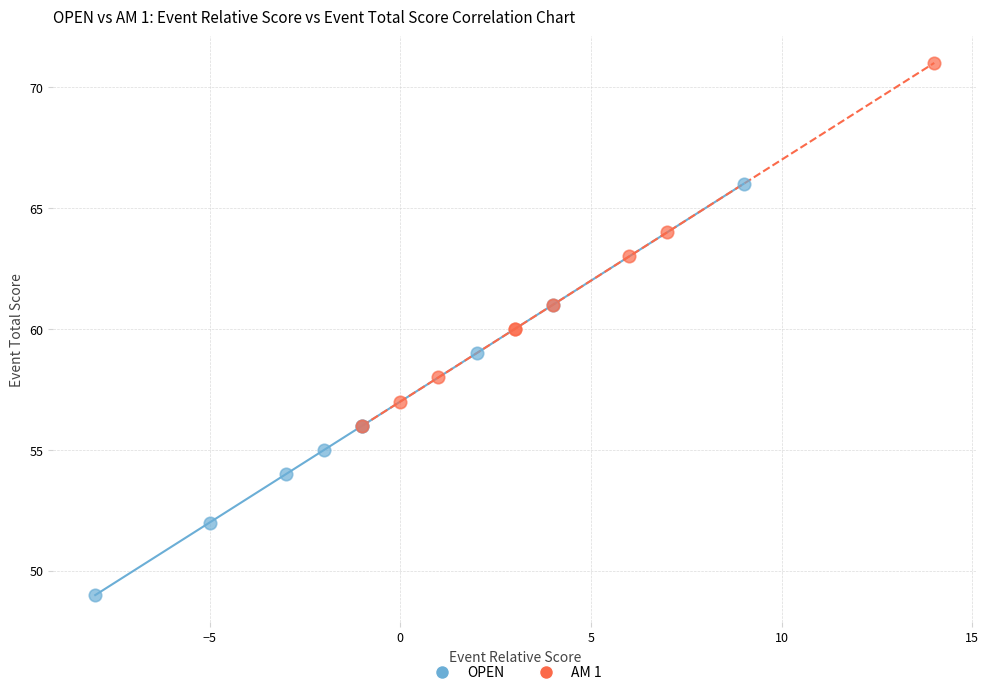

Which series contains the lowest Y value?

OPEN